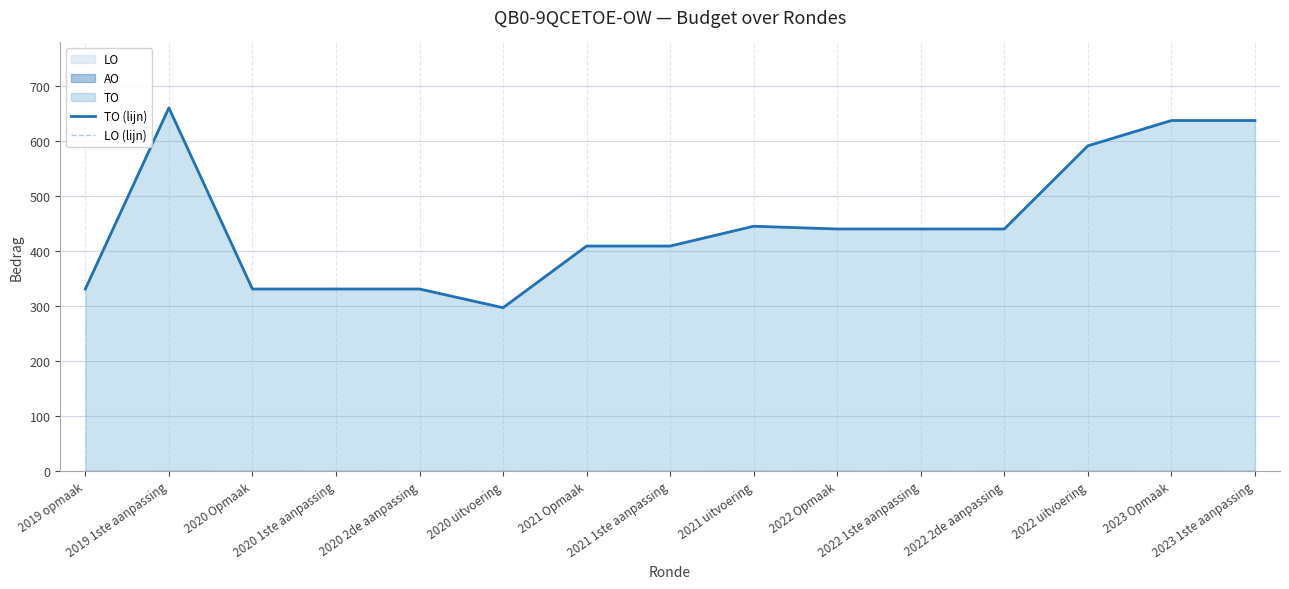

True or false: LO (lijn) and TO (lijn) cross at least once.

False